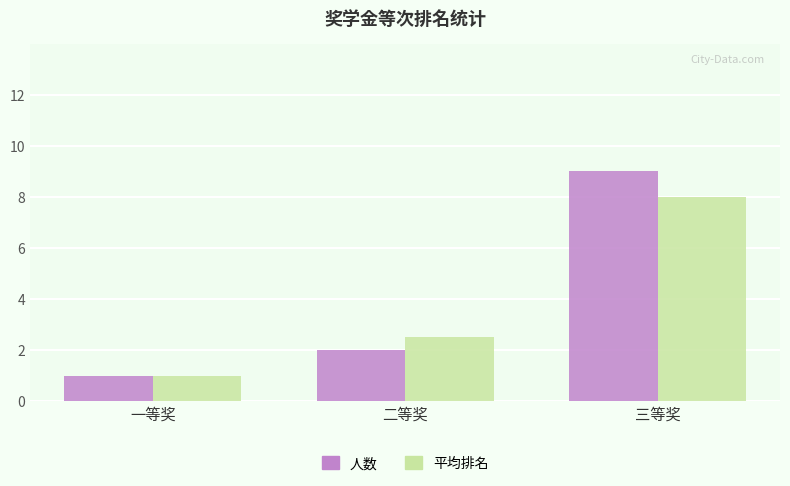

What is the value of the 人数 bar at the 2nd from the left?

2.0